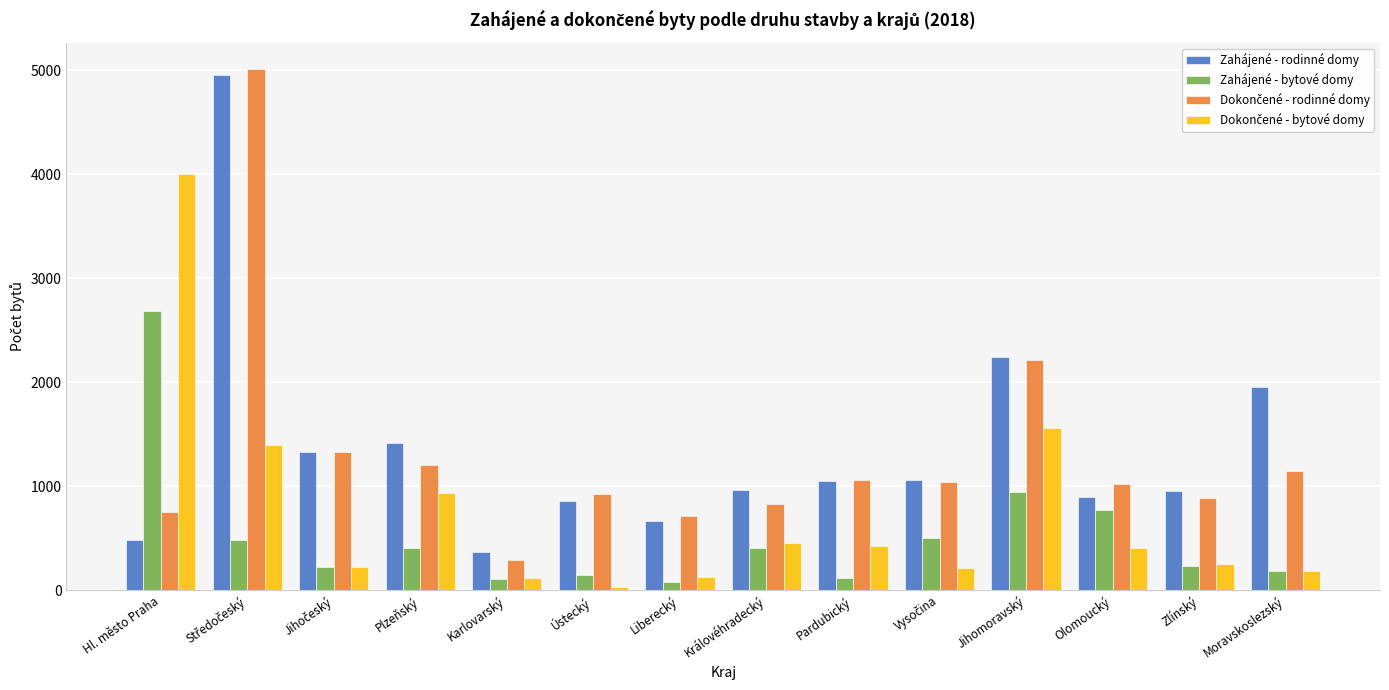

What is the sum of the Zahájené - rodinné domy values at Ústecký and Hl. město Praha?

1337